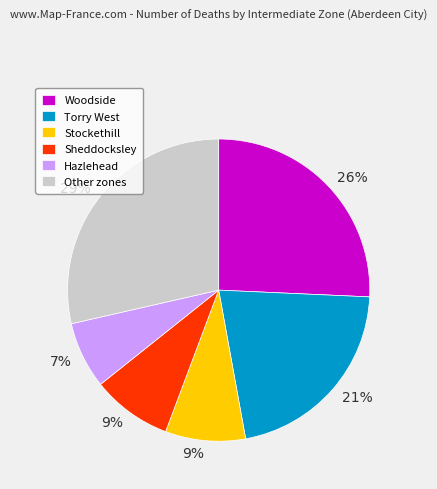

Is the sum of Torry West and Hazlehead greater than half?

No